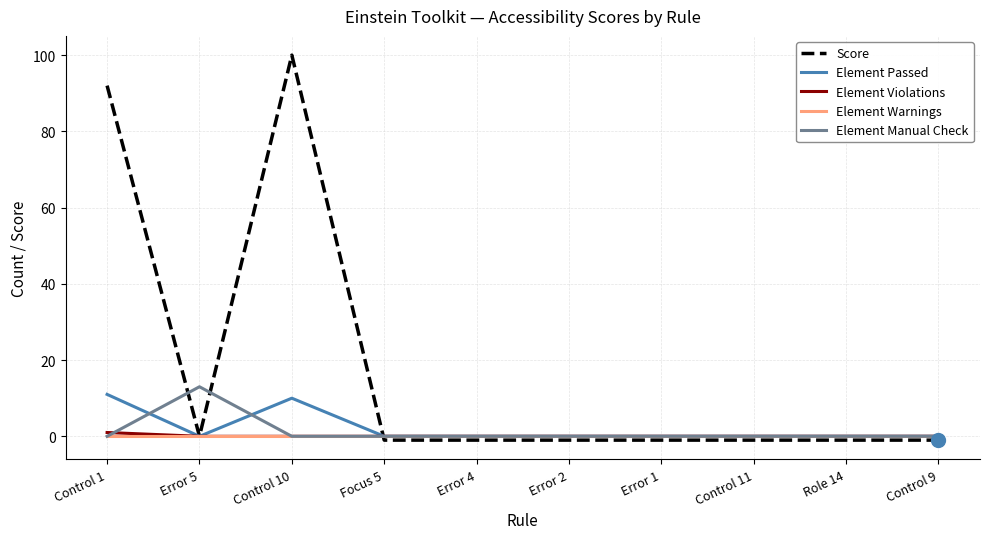

Which series has the largest total across all categories?

Score